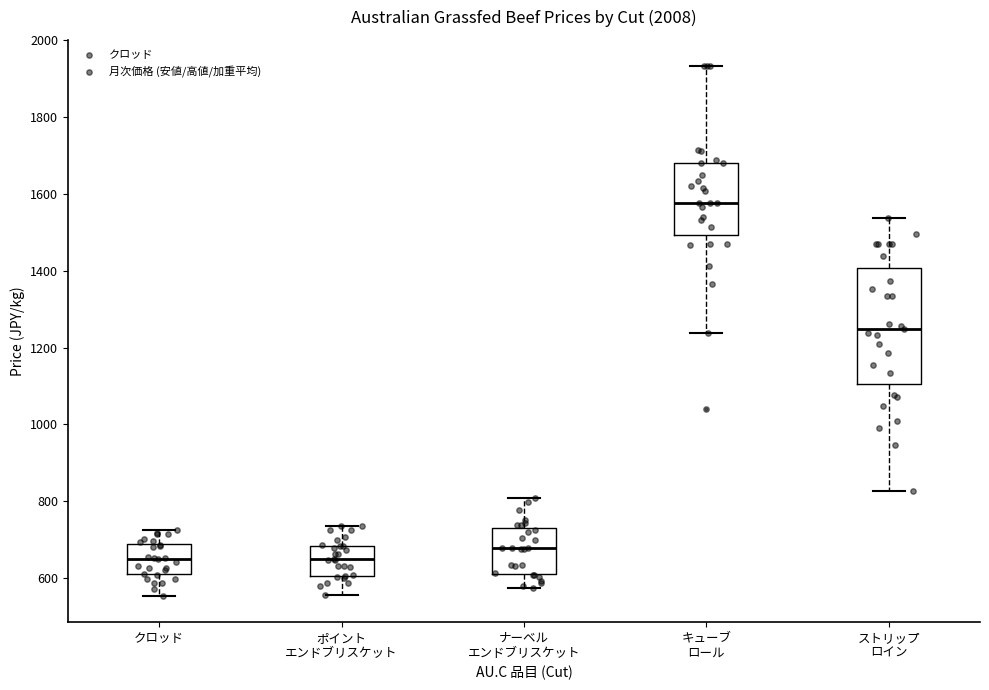

Reading left to right, read every box against the y-axis: the position of its median line, the range the box covers, and the ends of its whiskers. The values are not printed on the chart, so give them approximately, as read against the axis.

クロッド: median 660, box 620 to 680, whiskers 560 to 720
ポイント エンドブリスケット: median 660, box 600 to 680, whiskers 560 to 740
ナーベル エンドブリスケット: median 680, box 620 to 740, whiskers 580 to 800
キューブ ロール: median 1580, box 1500 to 1680, whiskers 1240 to 1940
ストリップ ロイン: median 1240, box 1100 to 1400, whiskers 820 to 1540